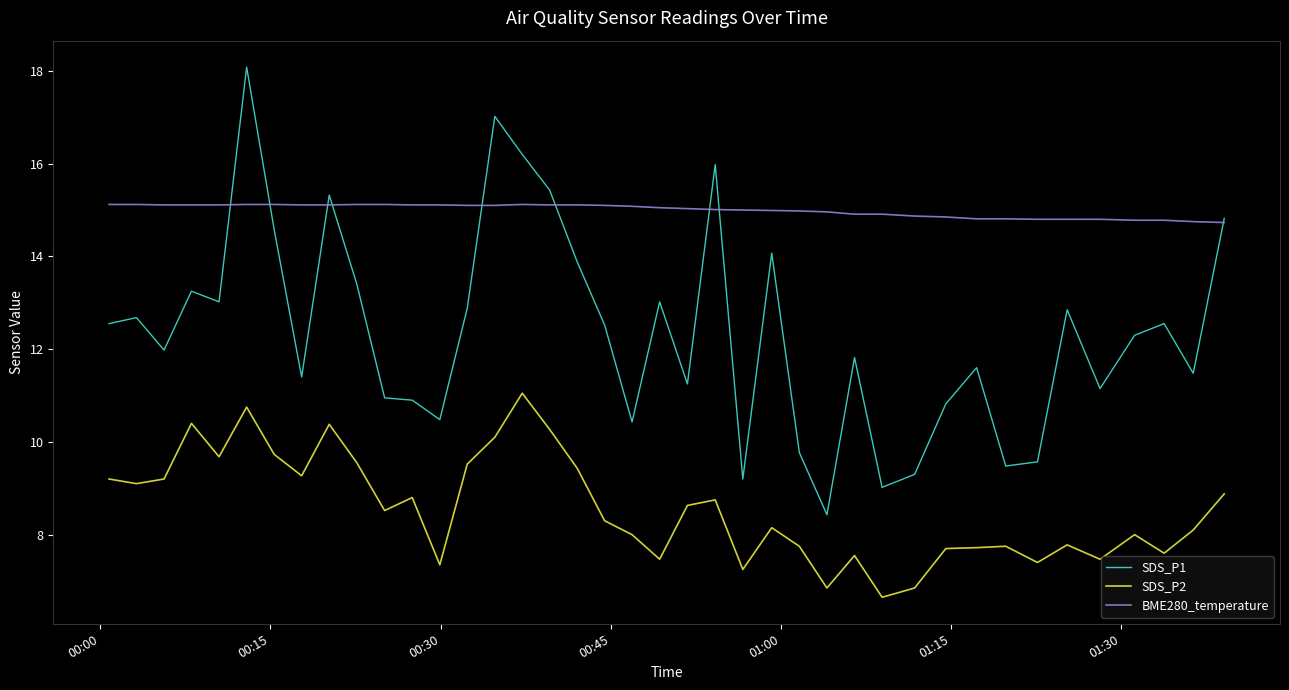

Which series has the largest total across all categories?

BME280_temperature